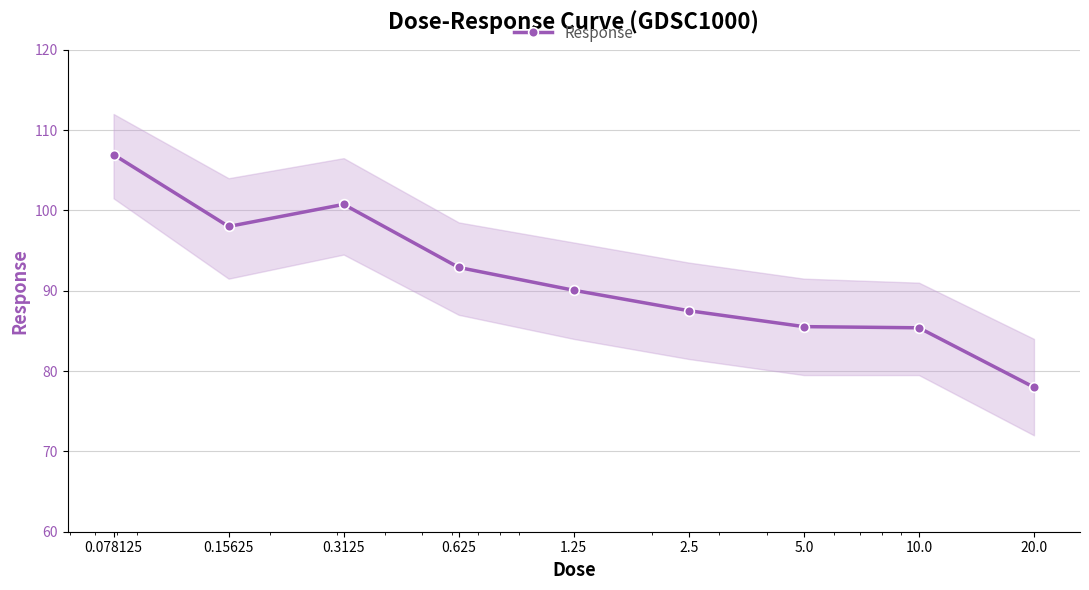

The chart shows a value of 100.7 at 0.3125. True or false?

True